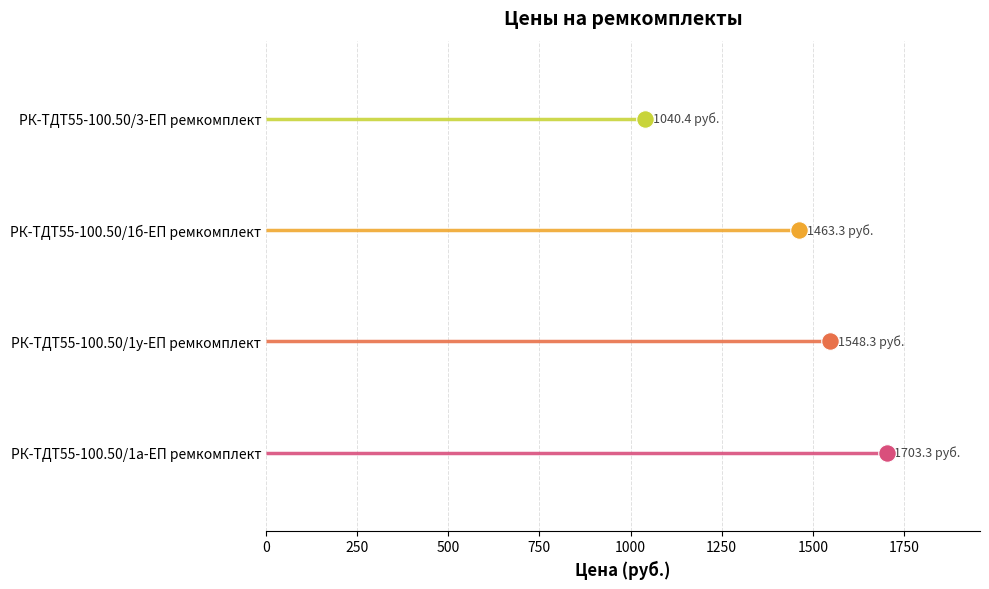

Which has a higher value, РК-ТДТ55-100.50/1у-ЕП ремкомплект or РК-ТДТ55-100.50/3-ЕП ремкомплект?

РК-ТДТ55-100.50/1у-ЕП ремкомплект